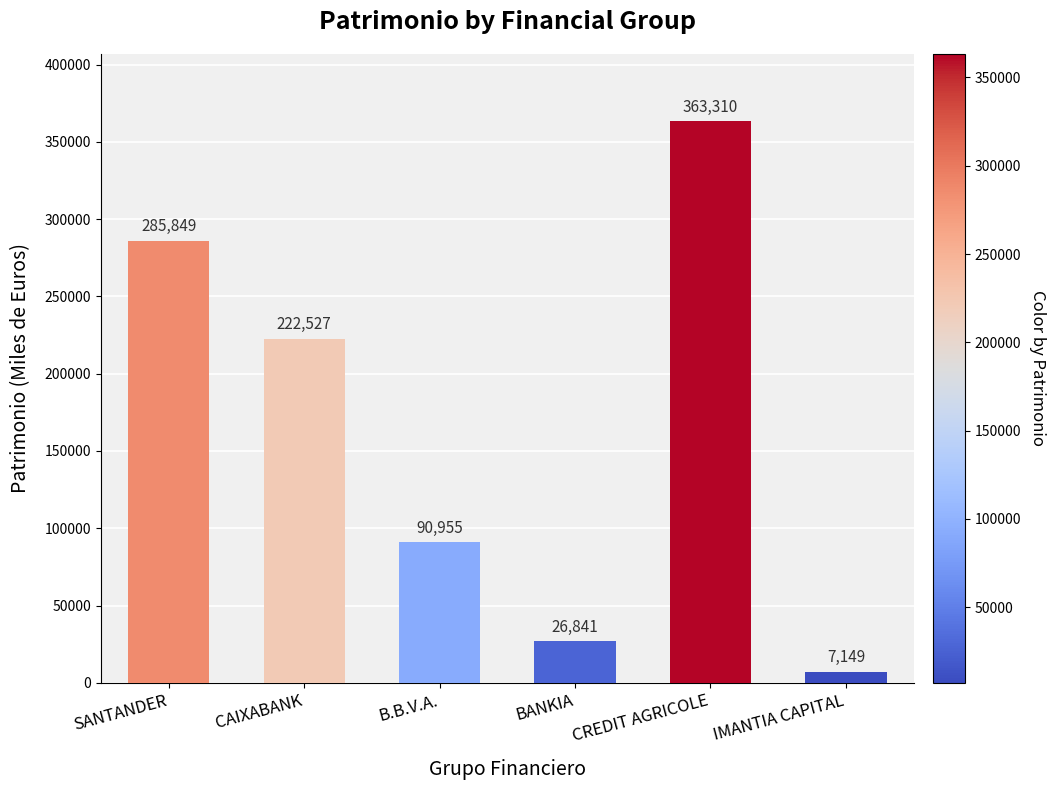

What position from the left is B.B.V.A.?

3